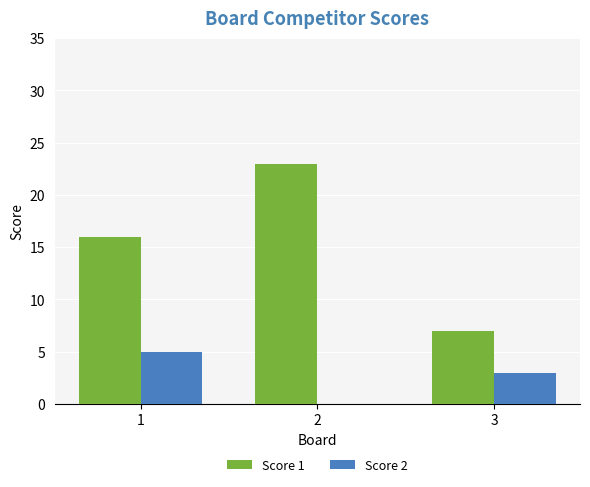

What is the sum of the Score 2 values at 1 and 3?

8